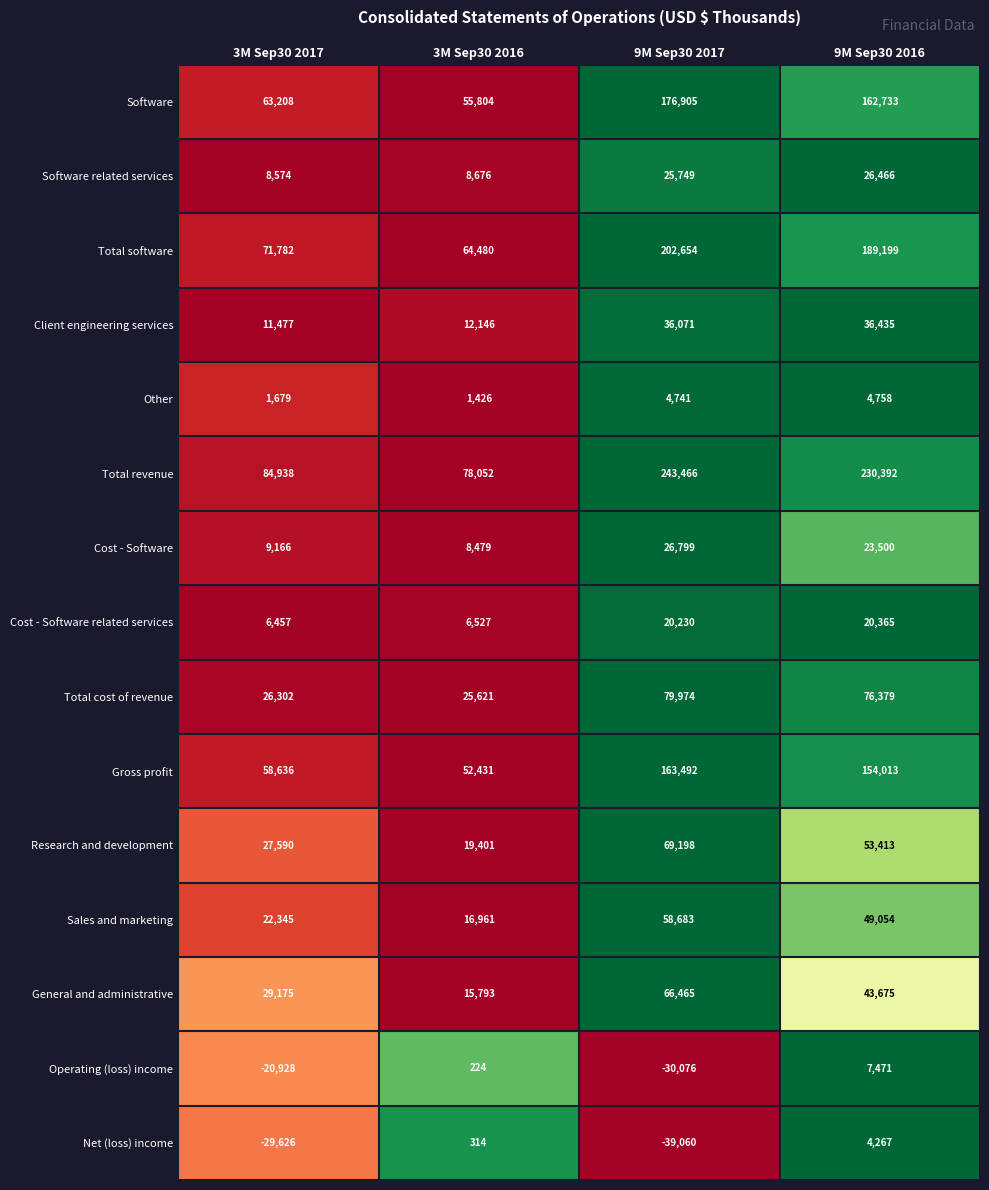

At 9M Sep30 2016, list the series in order from largest to smallest.

Total revenue, Total software, Software, Gross profit, Total cost of revenue, Research and development, Sales and marketing, General and administrative, Client engineering services, Software related services, Cost - Software, Cost - Software related services, Operating (loss) income, Other, Net (loss) income